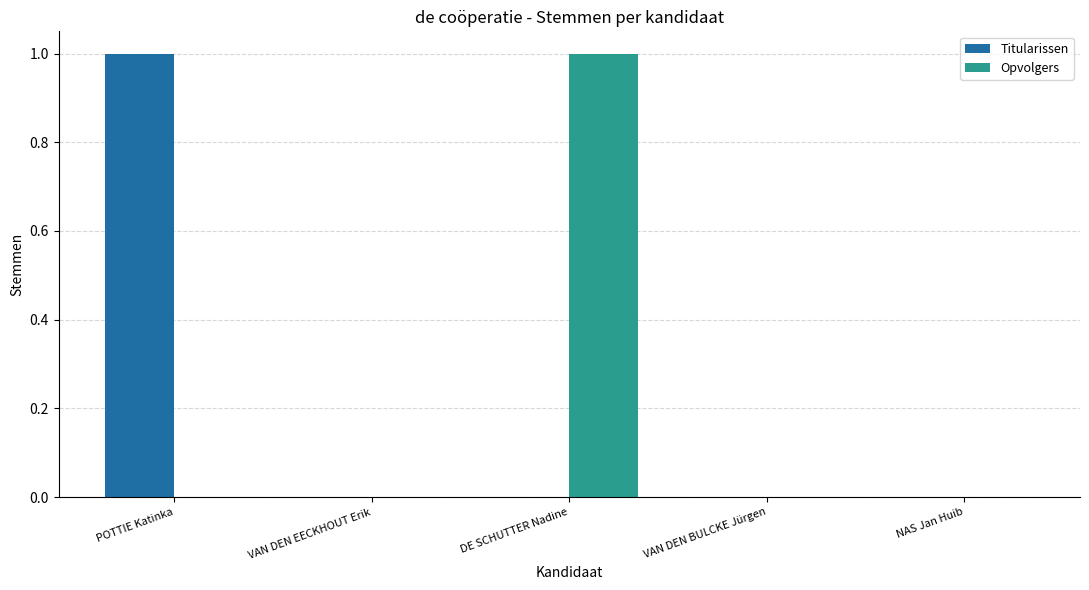

The Titularissen series shows -1 at NAS Jan Huib. True or false?

False